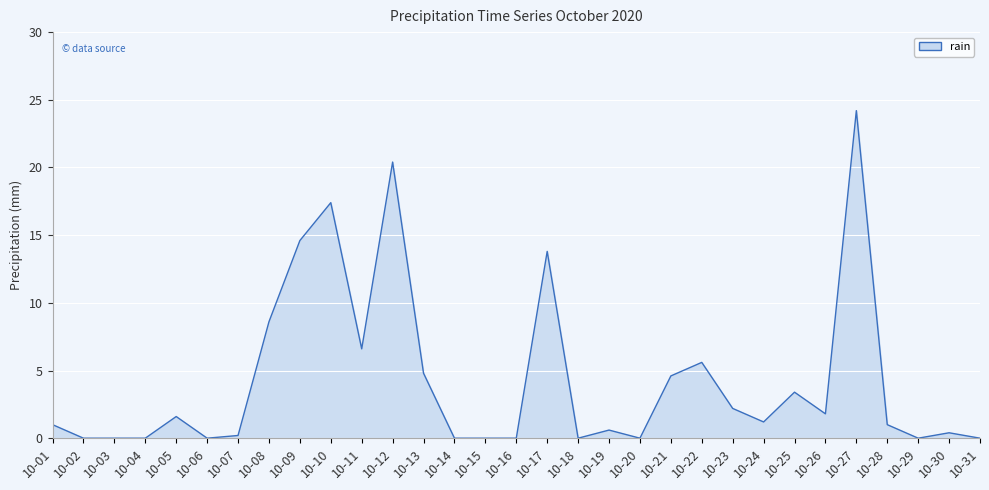

At which category does the chart reach its peak across all series?

10-27